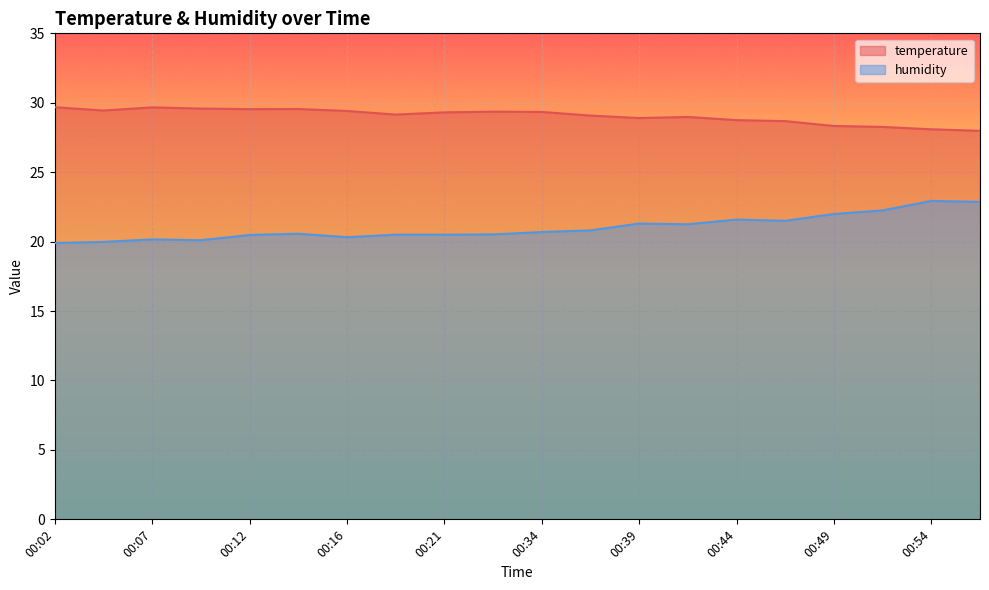

Where is humidity nearest to the value 21?

00:36